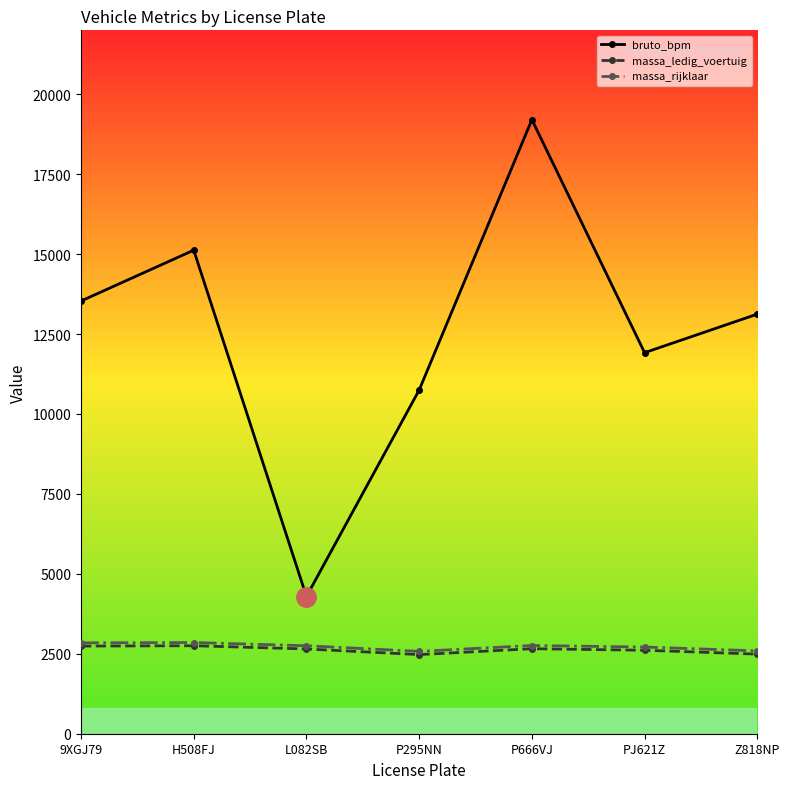

True or false: bruto_bpm has a value of 5299 at 9XGJ79.

False